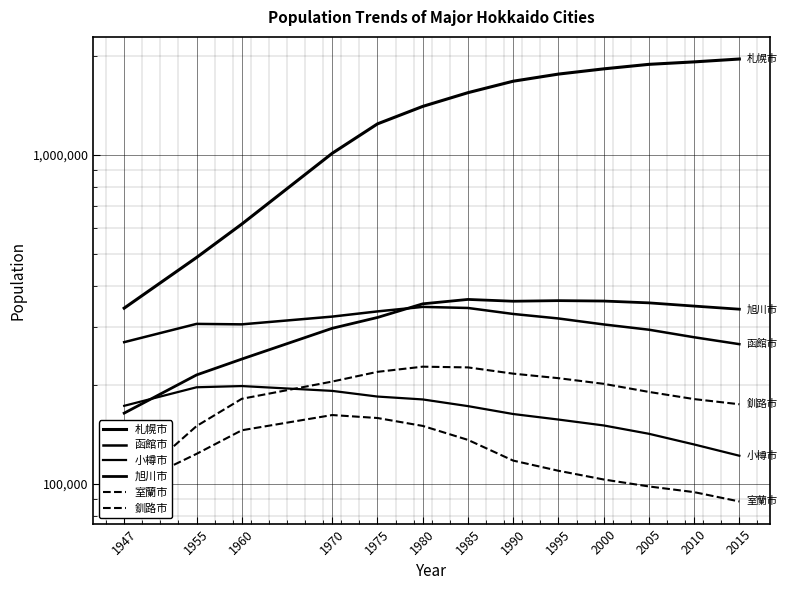

Count the number of data series in this chart.

6